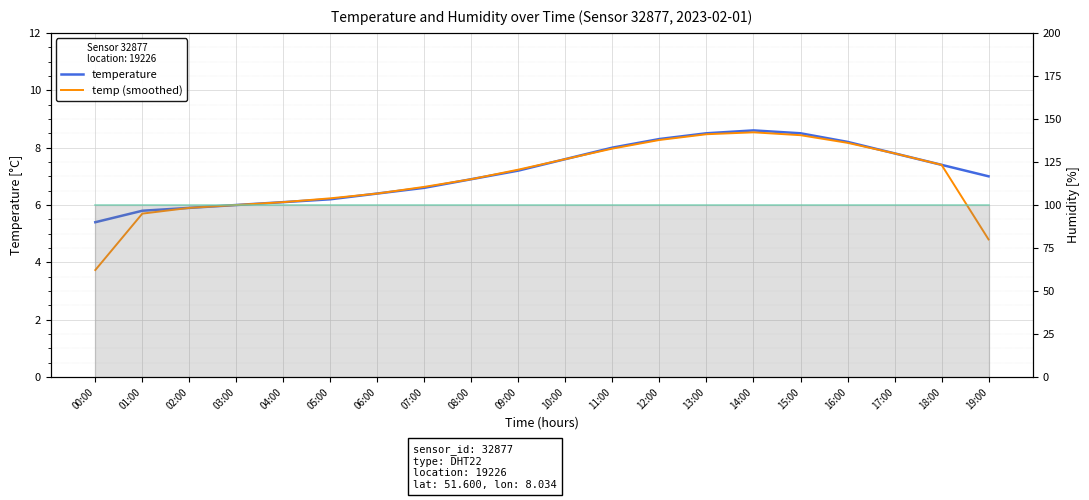

What is the lowest value of the humidity series?

99.9